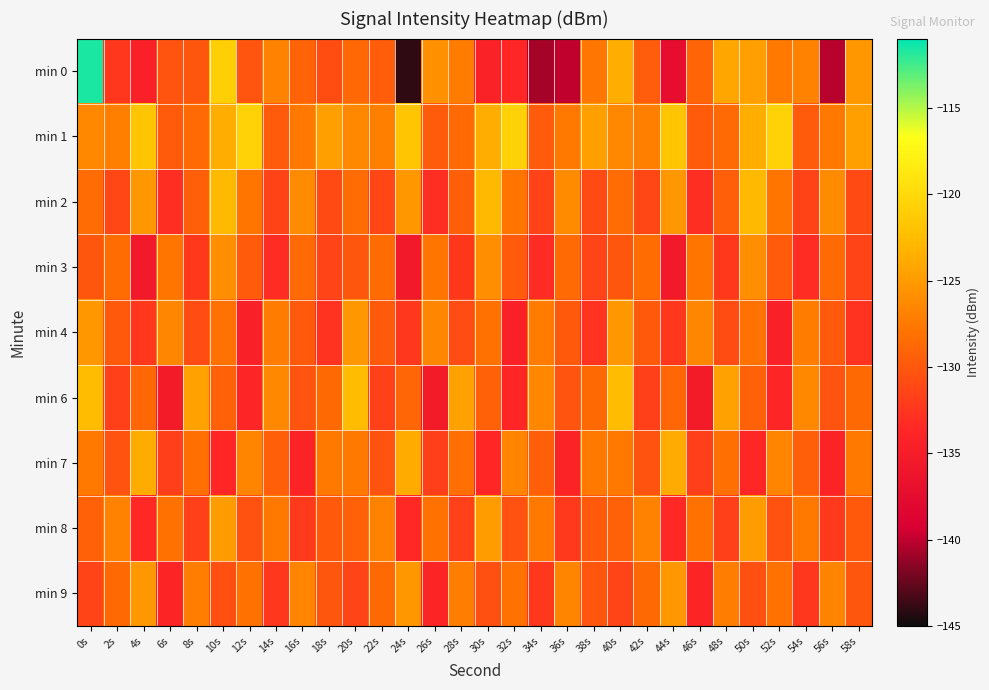

Reading right to left, list all the values displayed in this chart.

min 0: 58s=-125.3	56s=-140.2	54s=-126.7	52s=-127.5	50s=-124.7	48s=-124.1	46s=-129.0	44s=-137.4	42s=-129.7	40s=-123.6	38s=-127.7	36s=-140.0	34s=-140.7	32s=-133.6	30s=-134.1	28s=-127.3	26s=-125.7	24s=-144.0	22s=-129.5	20s=-128.8	18s=-130.7	16s=-129.1	14s=-126.8	12s=-130.2	10s=-120.9	8s=-130.1	6s=-130.2	4s=-134.5	2s=-132.3	0s=-111.6
min 1: 58s=-124.6	56s=-127.6	54s=-129.7	52s=-120.6	50s=-123.6	48s=-128.6	46s=-129.7	44s=-121.9	42s=-127.1	40s=-126.4	38s=-124.6	36s=-127.6	34s=-129.7	32s=-120.6	30s=-123.6	28s=-128.6	26s=-129.7	24s=-121.9	22s=-127.1	20s=-126.4	18s=-124.6	16s=-127.6	14s=-129.7	12s=-120.6	10s=-123.6	8s=-128.6	6s=-129.7	4s=-121.9	2s=-127.1	0s=-126.4
min 2: 58s=-130.9	56s=-126.2	54s=-131.5	52s=-127.8	50s=-122.7	48s=-129.4	46s=-133.1	44s=-125.3	42s=-131.2	40s=-128.5	38s=-130.9	36s=-126.2	34s=-131.5	32s=-127.8	30s=-122.7	28s=-129.4	26s=-133.1	24s=-125.3	22s=-131.2	20s=-128.5	18s=-130.9	16s=-126.2	14s=-131.5	12s=-127.8	10s=-122.7	8s=-129.4	6s=-133.1	4s=-125.3	2s=-131.2	0s=-128.5
min 3: 58s=-131.4	56s=-128.6	54s=-133.2	52s=-129.7	50s=-125.9	48s=-132.3	46s=-127.8	44s=-135.6	42s=-128.4	40s=-130.1	38s=-131.4	36s=-128.6	34s=-133.2	32s=-129.7	30s=-125.9	28s=-132.3	26s=-127.8	24s=-135.6	22s=-128.4	20s=-130.1	18s=-131.4	16s=-128.6	14s=-133.2	12s=-129.7	10s=-125.9	8s=-132.3	6s=-127.8	4s=-135.6	2s=-128.4	0s=-130.1
min 4: 58s=-132.7	56s=-129.9	54s=-127.3	52s=-134.5	50s=-128.1	48s=-130.8	46s=-126.6	44s=-132.4	42s=-129.8	40s=-125.2	38s=-132.7	36s=-129.9	34s=-127.3	32s=-134.5	30s=-128.1	28s=-130.8	26s=-126.6	24s=-132.4	22s=-129.8	20s=-125.2	18s=-132.7	16s=-129.9	14s=-127.3	12s=-134.5	10s=-128.1	8s=-130.8	6s=-126.6	4s=-132.4	2s=-129.8	0s=-125.2
min 6: 58s=-128.7	56s=-130.2	54s=-126.4	52s=-133.8	50s=-129.3	48s=-124.6	46s=-135.2	44s=-128.9	42s=-131.7	40s=-122.5	38s=-128.7	36s=-130.2	34s=-126.4	32s=-133.8	30s=-129.3	28s=-124.6	26s=-135.2	24s=-128.9	22s=-131.7	20s=-122.5	18s=-128.7	16s=-130.2	14s=-126.4	12s=-133.8	10s=-129.3	8s=-124.6	6s=-135.2	4s=-128.9	2s=-131.7	0s=-122.5
min 7: 58s=-127.5	56s=-134.1	54s=-129.4	52s=-126.7	50s=-133.6	48s=-128.2	46s=-131.9	44s=-123.8	42s=-130.3	40s=-127.6	38s=-127.5	36s=-134.1	34s=-129.4	32s=-126.7	30s=-133.6	28s=-128.2	26s=-131.9	24s=-123.8	22s=-130.3	20s=-127.6	18s=-127.5	16s=-134.1	14s=-129.4	12s=-126.7	10s=-133.6	8s=-128.2	6s=-131.9	4s=-123.8	2s=-130.3	0s=-127.6
min 8: 58s=-129.8	56s=-132.2	54s=-127.6	52s=-130.4	50s=-124.9	48s=-131.7	46s=-128.1	44s=-133.5	42s=-126.8	40s=-129.3	38s=-129.8	36s=-132.2	34s=-127.6	32s=-130.4	30s=-124.9	28s=-131.7	26s=-128.1	24s=-133.5	22s=-126.8	20s=-129.3	18s=-129.8	16s=-132.2	14s=-127.6	12s=-130.4	10s=-124.9	8s=-131.7	6s=-128.1	4s=-133.5	2s=-126.8	0s=-129.3
min 9: 58s=-130.1	56s=-126.7	54s=-132.4	52s=-128.1	50s=-130.6	48s=-127.2	46s=-133.9	44s=-125.3	42s=-128.7	40s=-131.4	38s=-130.1	36s=-126.7	34s=-132.4	32s=-128.1	30s=-130.6	28s=-127.2	26s=-133.9	24s=-125.3	22s=-128.7	20s=-131.4	18s=-130.1	16s=-126.7	14s=-132.4	12s=-128.1	10s=-130.6	8s=-127.2	6s=-133.9	4s=-125.3	2s=-128.7	0s=-131.4